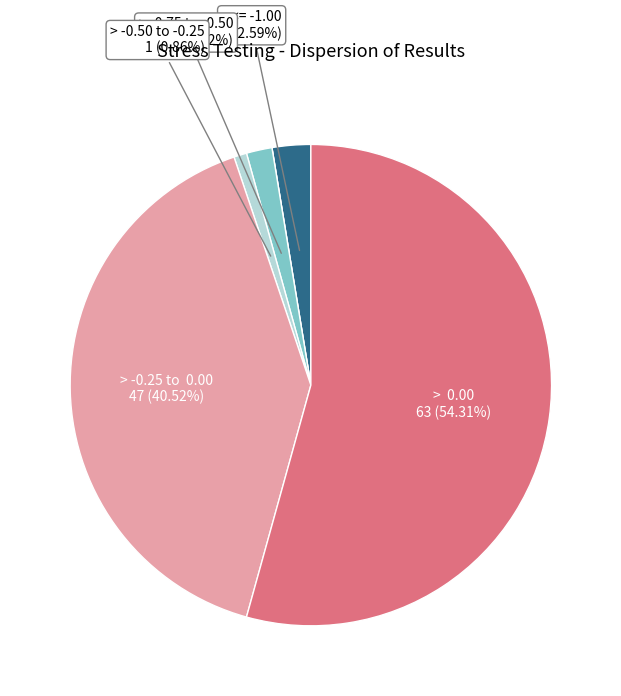

Does any single category account for the majority?

Yes